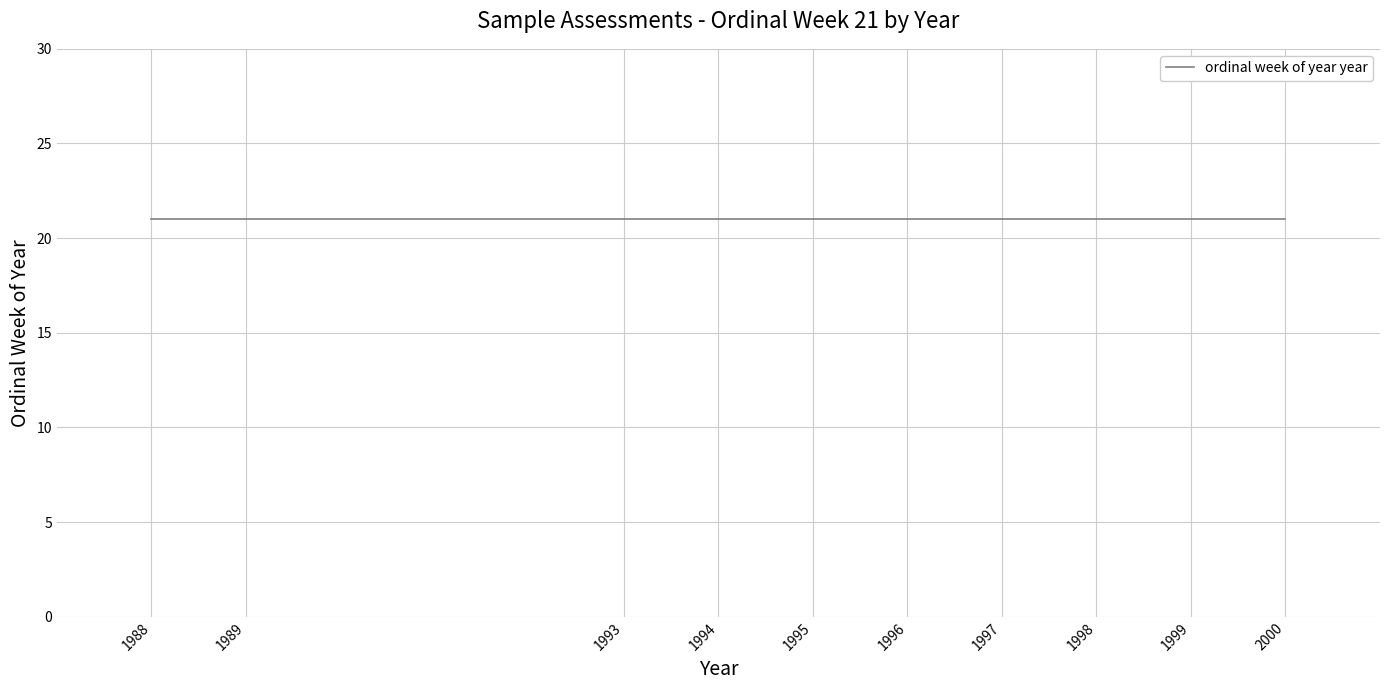

Approximately how many times larger is the value at 21 compared to 21?

1.0